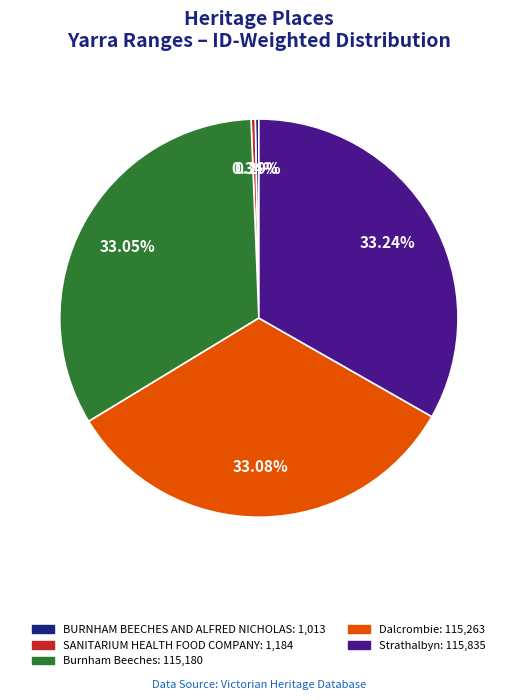

To the nearest percent, what percentage of the pie is Strathalbyn?

33%